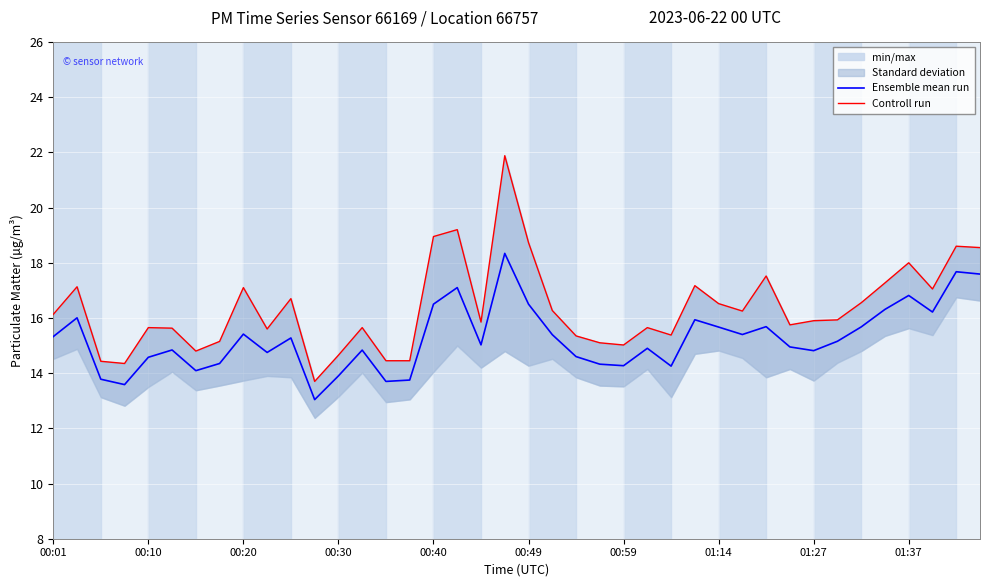

The value of Ensemble mean run at 00:49 is 16.5. True or false?

True